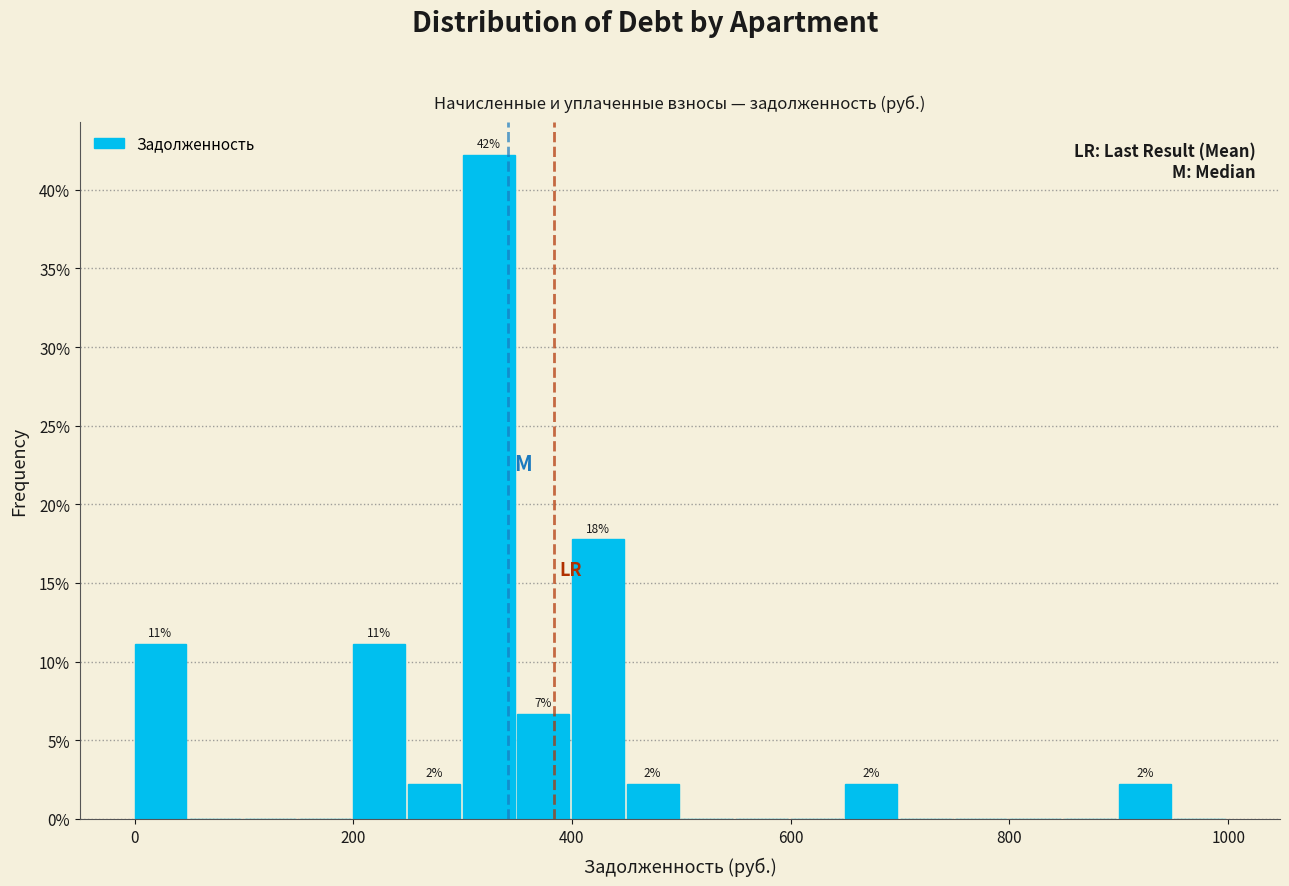

Around what value on the x-axis is the tallest bar? Give the approximate position of its centre, as read against the axis.

320